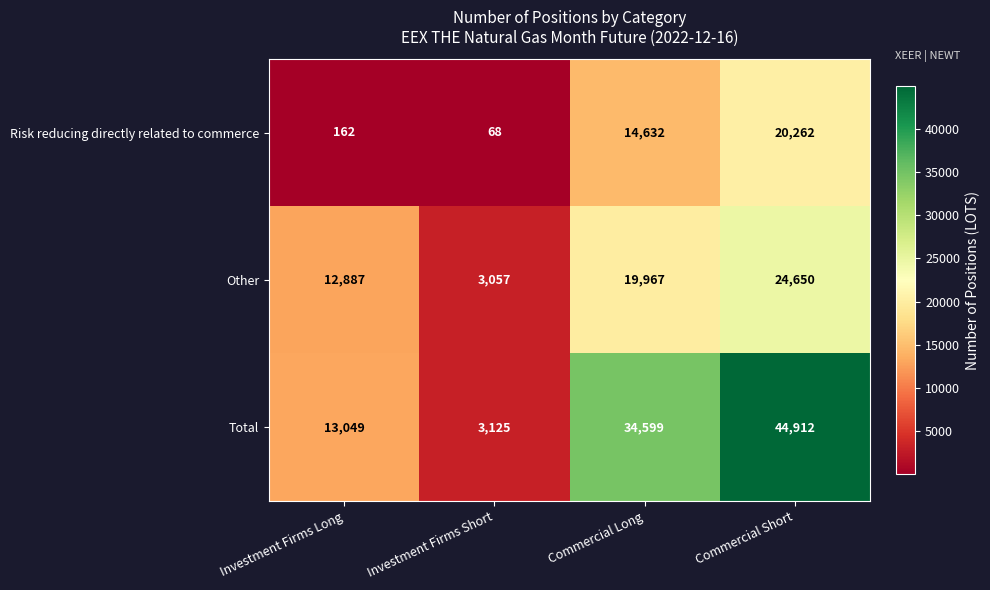

The Risk reducing directly related to commerce series shows 46 at Investment Firms Short. True or false?

False